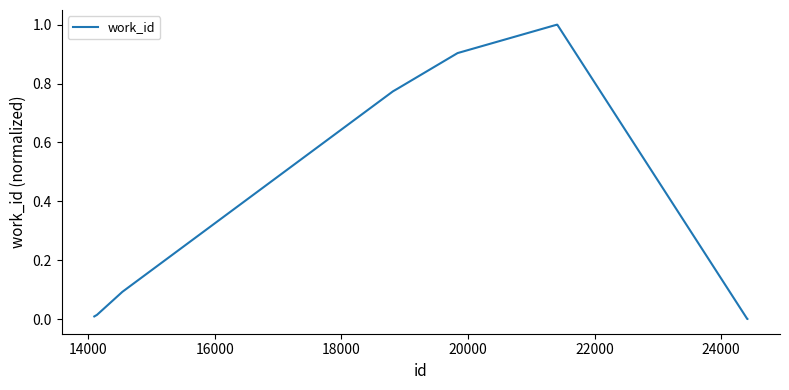

What is the maximum value shown in the chart?

1.0